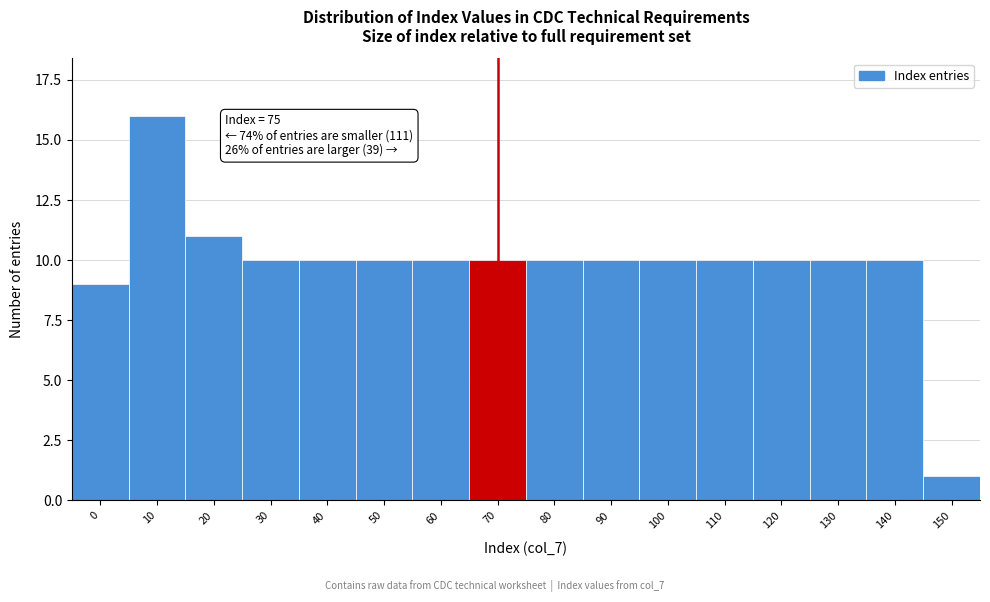

Reading left to right, what are all the values shown in this chart?

0=9	10=16	20=11	30=10	40=10	50=10	60=10	70=10	80=10	90=10	100=10	110=10	120=10	130=10	140=10	150=1